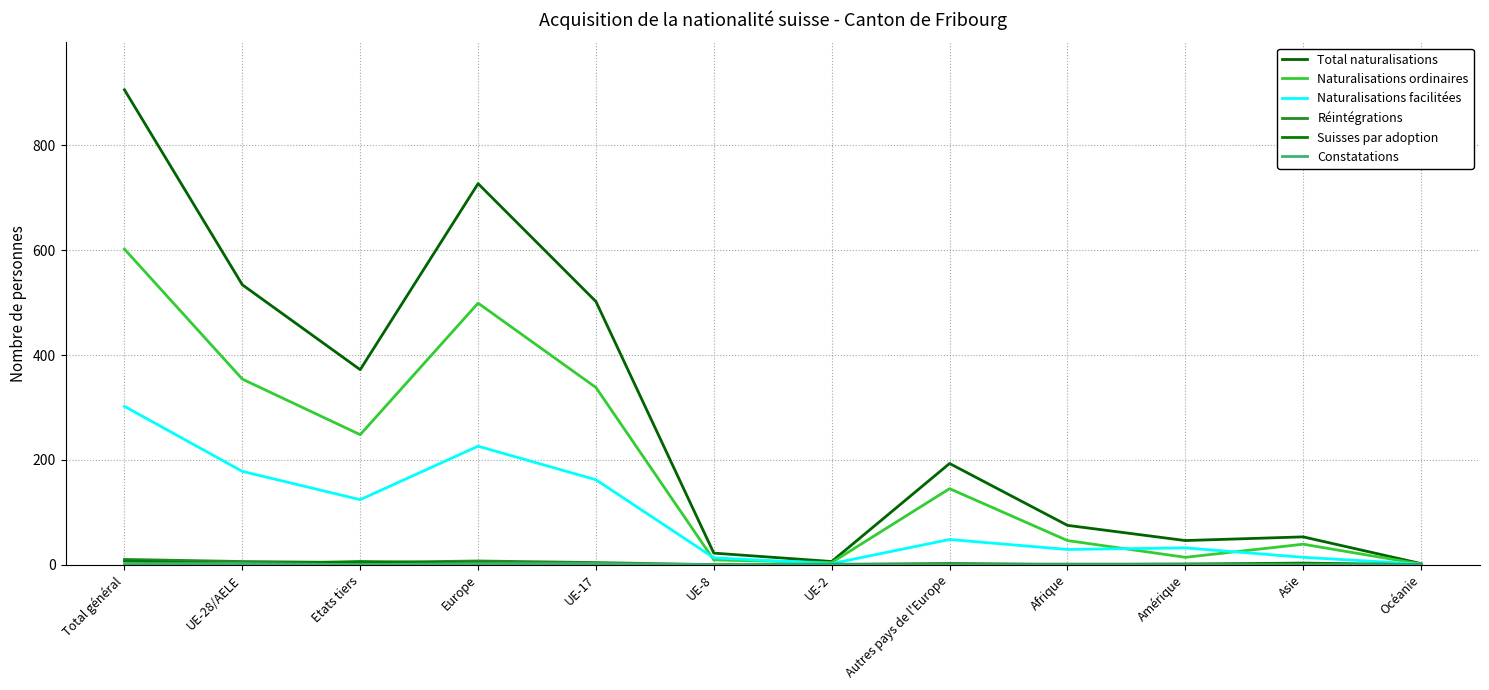

Which series has the largest range (max minus min)?

Total naturalisations